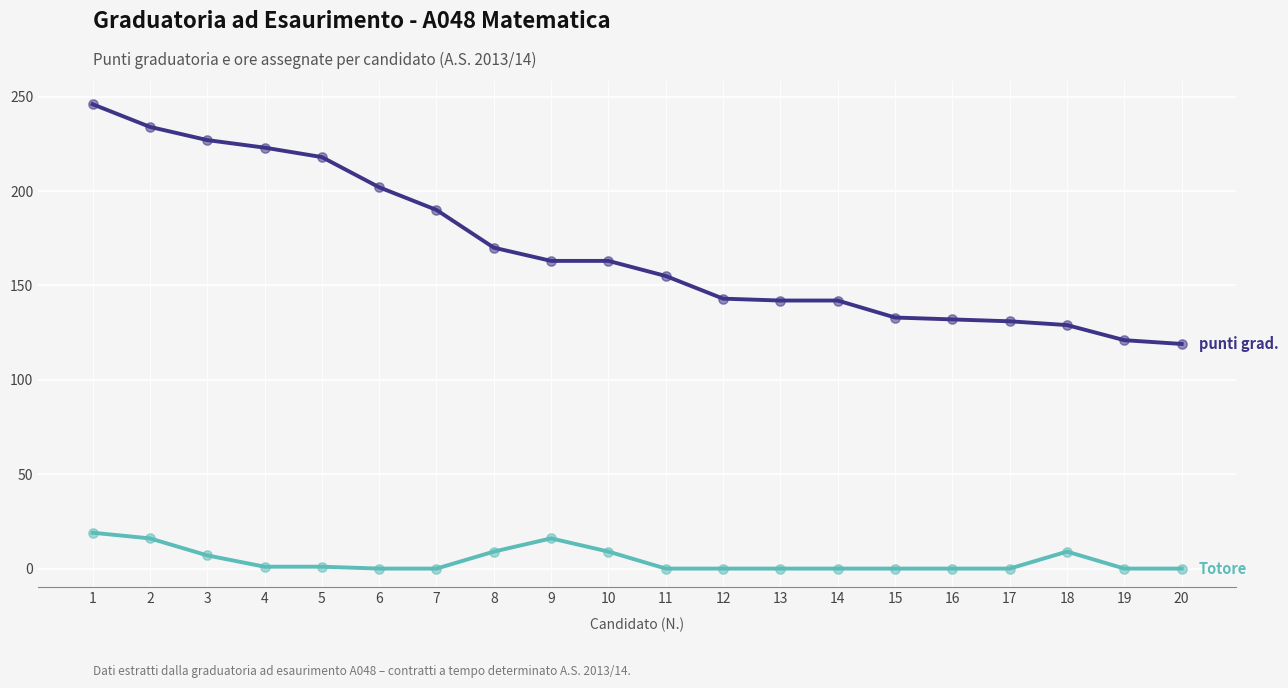

What is the difference between the highest and lowest values at 13?

142